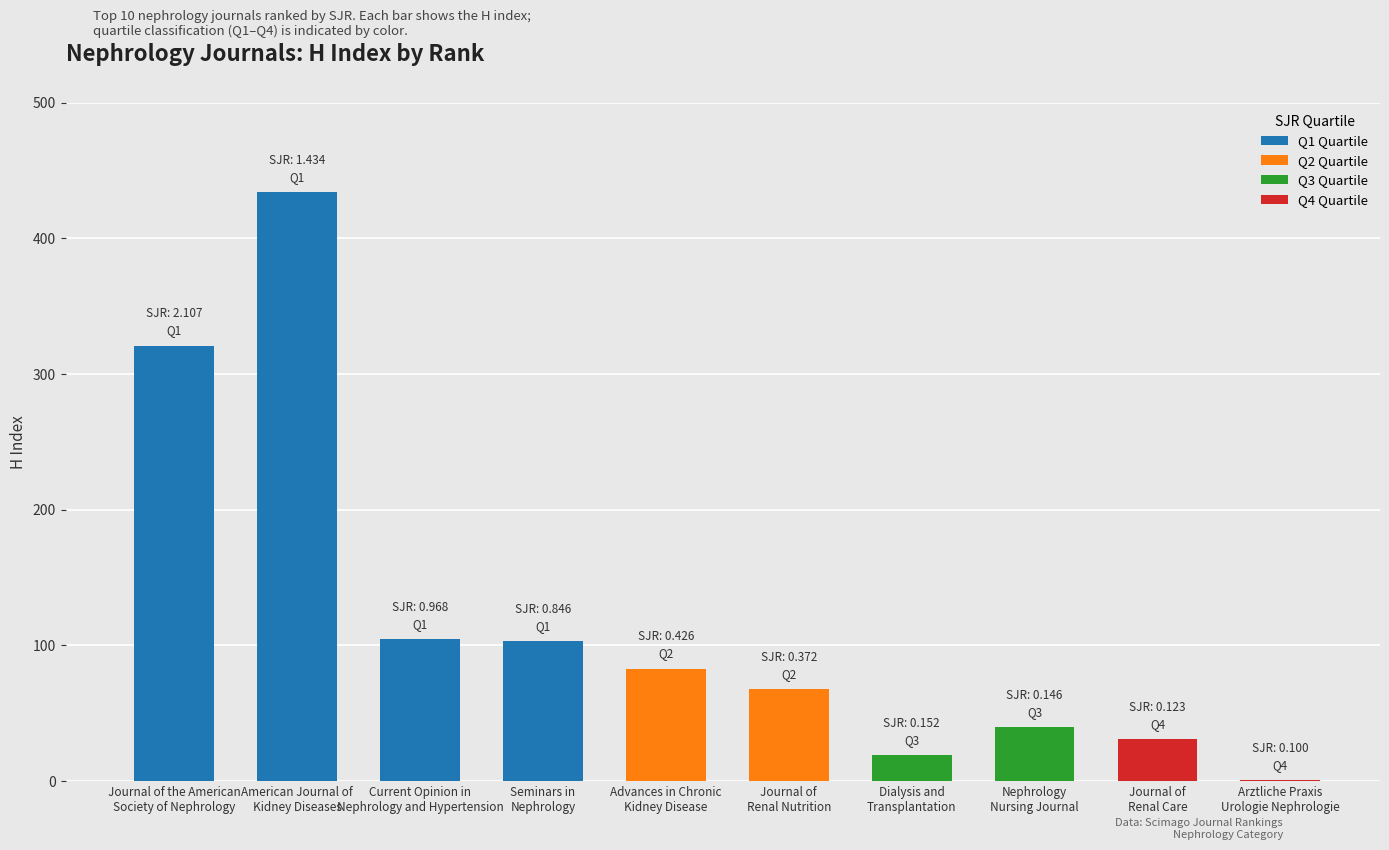

Where is the data nearest to the value 217?

Journal of the American
Society of Nephrology